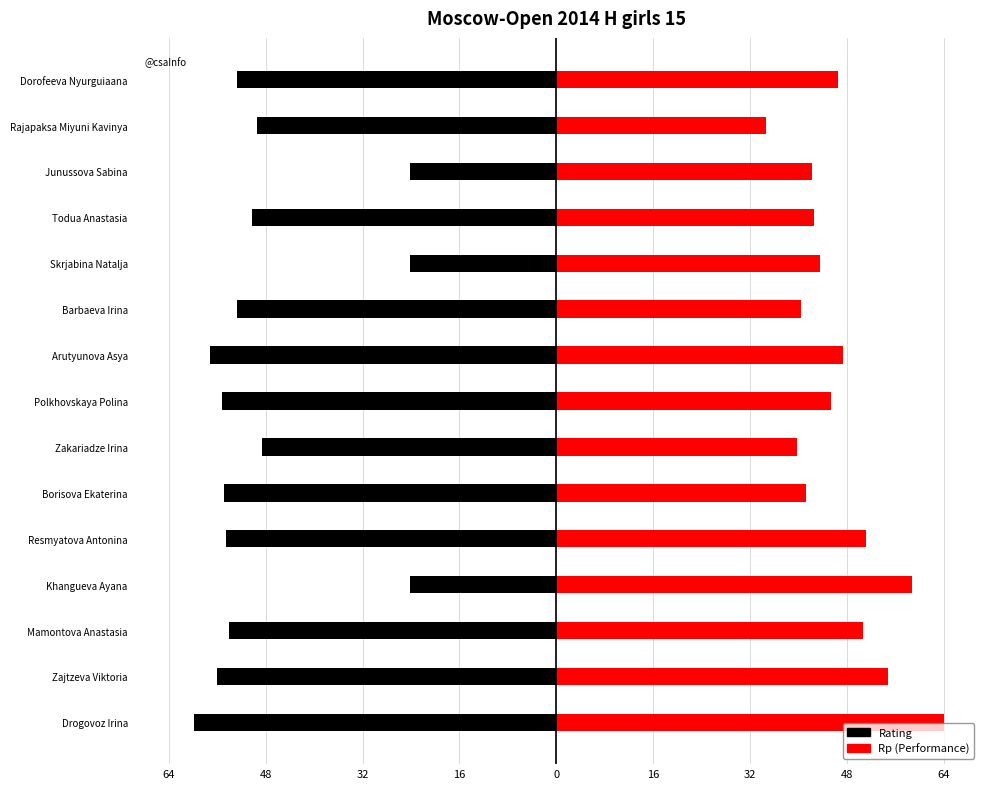

Rank the series by their maximum value, from highest to lowest.

Rp, Rating